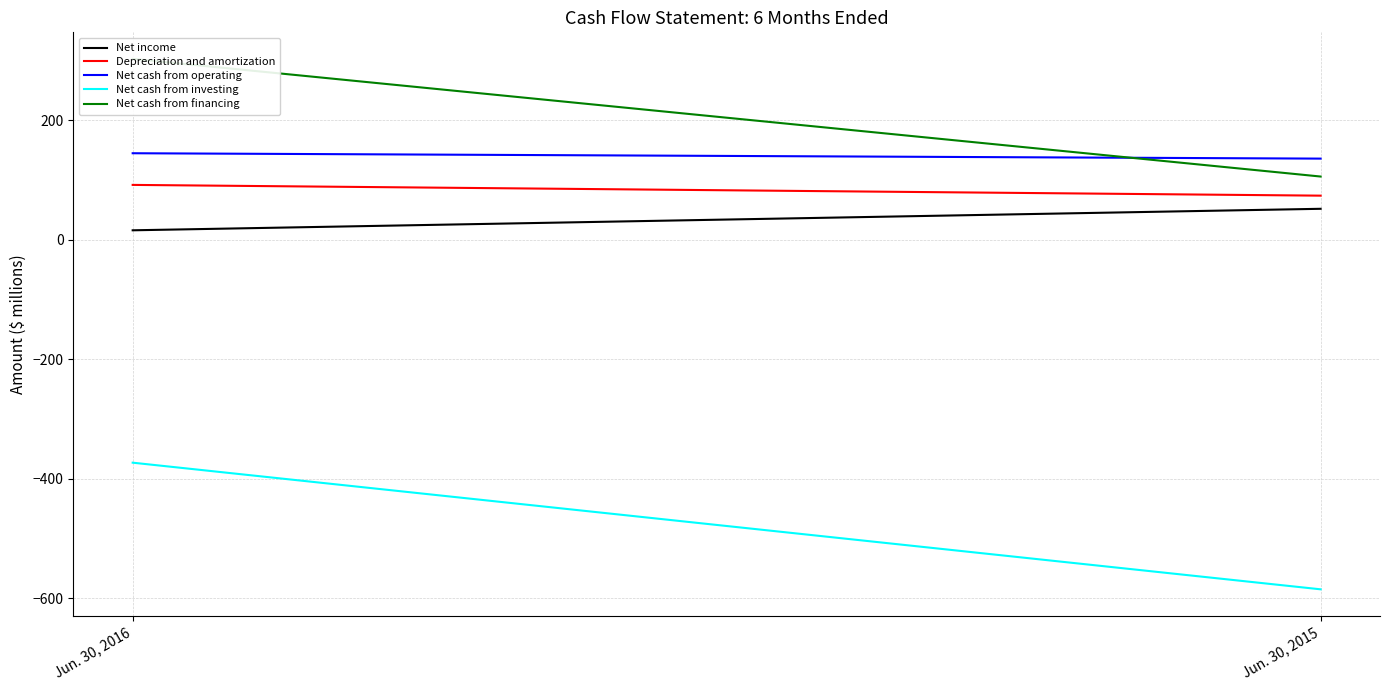

What is the sum of all Net cash from investing values?

-958